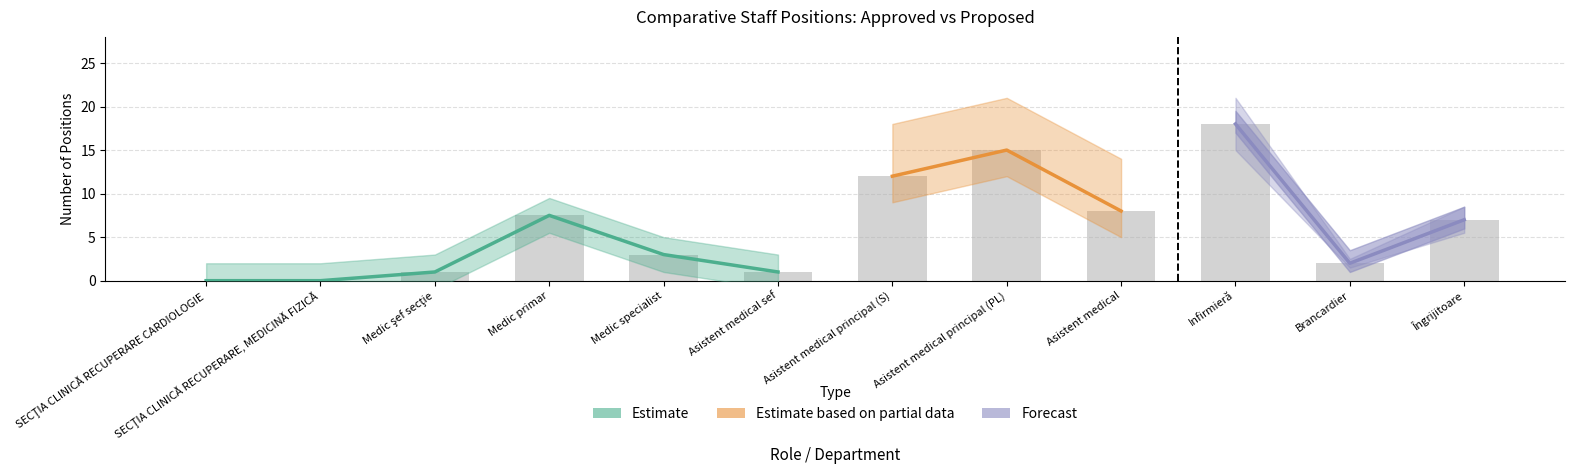

Is it true that Proposed (Estimate based on partial data) equals 0.0 at SECŢIA CLINICĂ RECUPERARE CARDIOLOGIE?

True